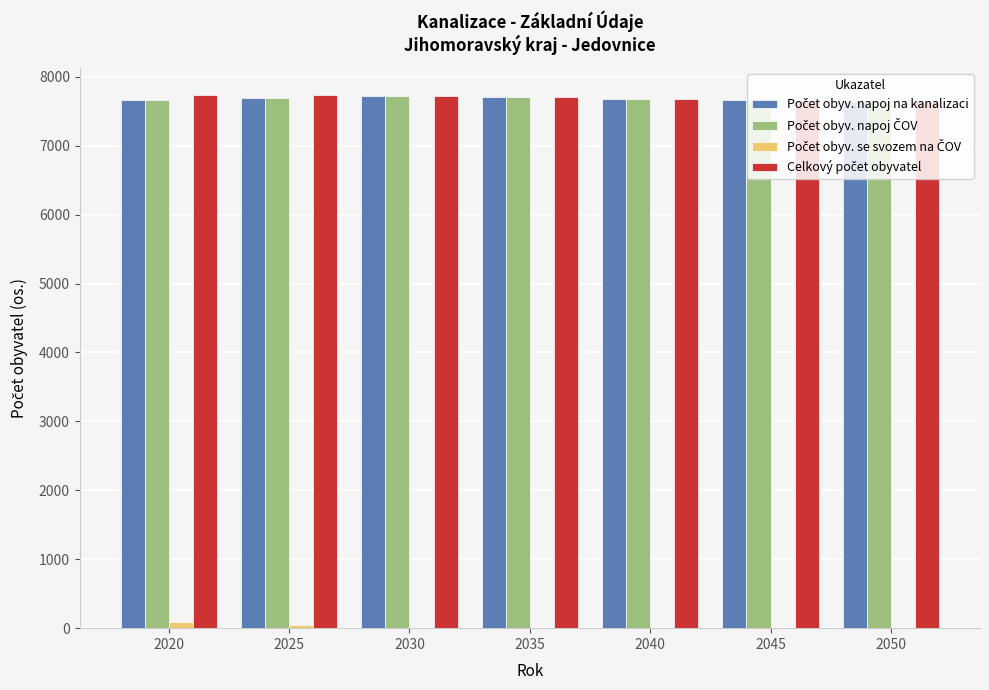

How many categories are shown in the chart?

7